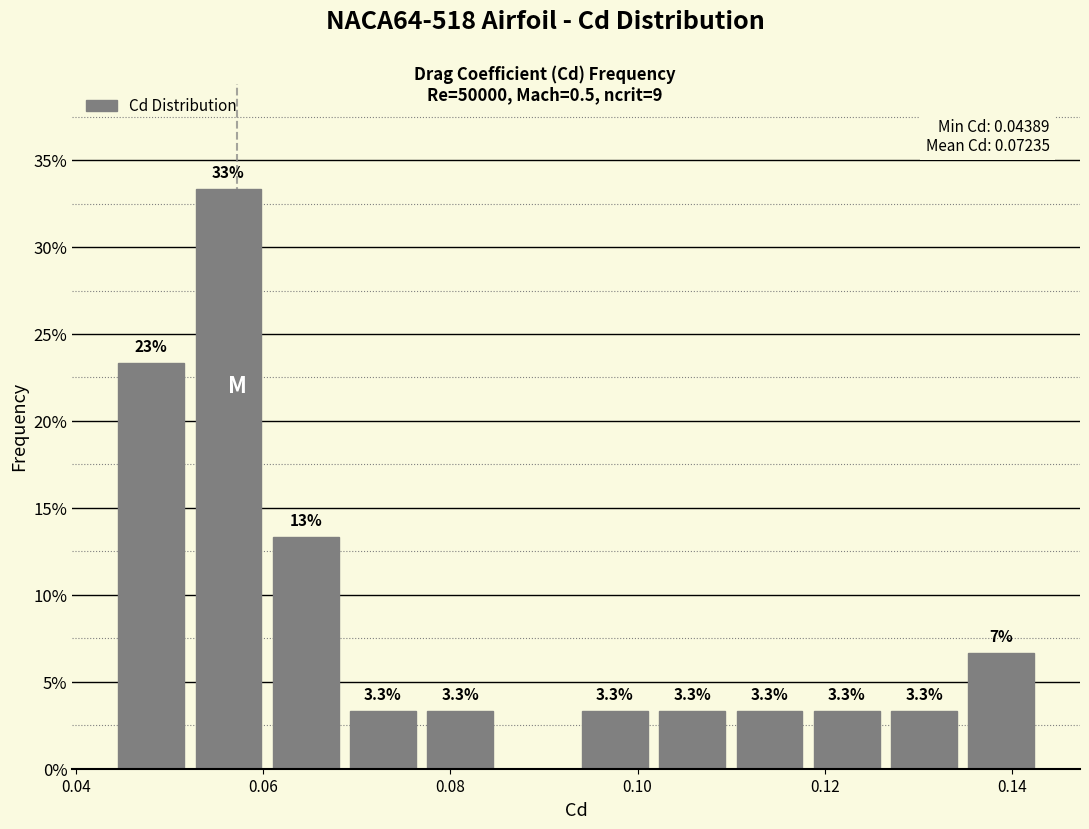

Which range on the x-axis has the tallest bar?

0.052 to 0.060